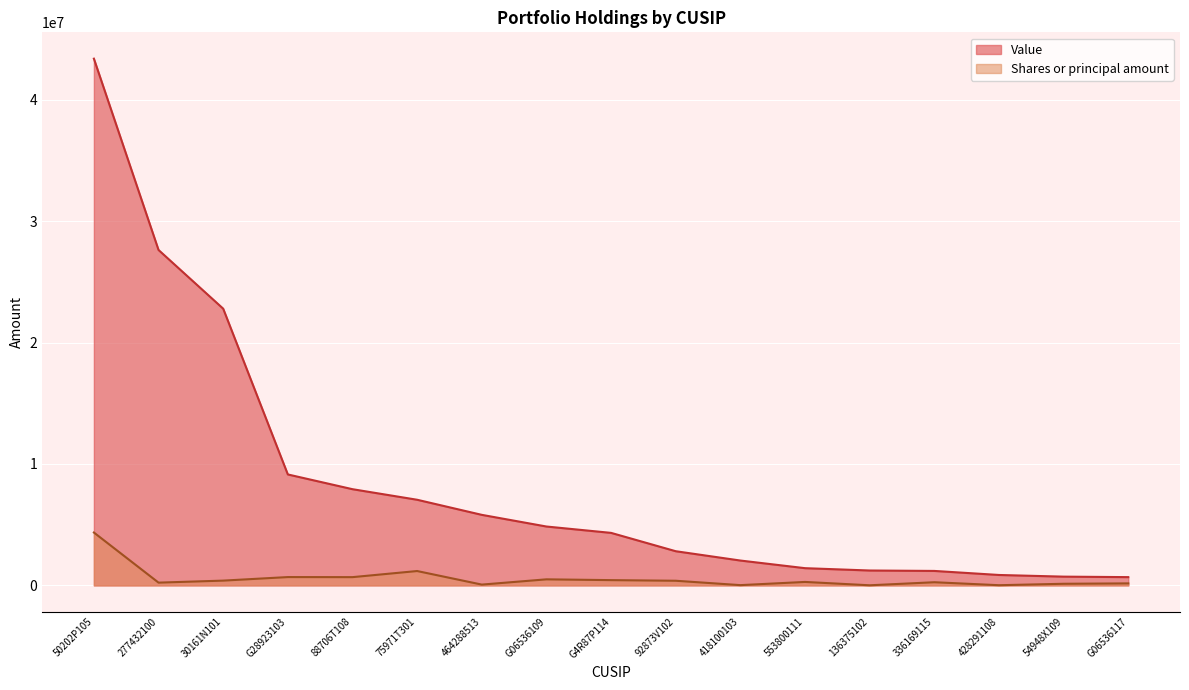

Reading left to right, what are all the values shown in this chart?

Value: 43381000	27625000	22791000	9138000	7924000	7054000	5811000	4850000	4326000	2815000	2048000	1419000	1227000	1192000	859000	722000	682000
Shares or principal amount: 4355478	228472	394580	686522	680792	1183638	66782	500000	434753	383459	22500	285807	9985	261159	16579	134532	166666